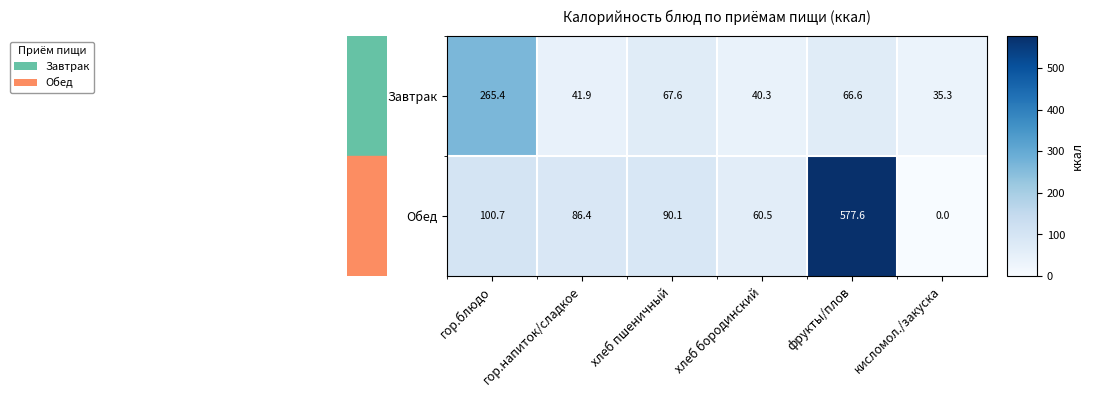

What is the sum of the Обед values at кисломол./закуска and гор.напиток/сладкое?

86.4